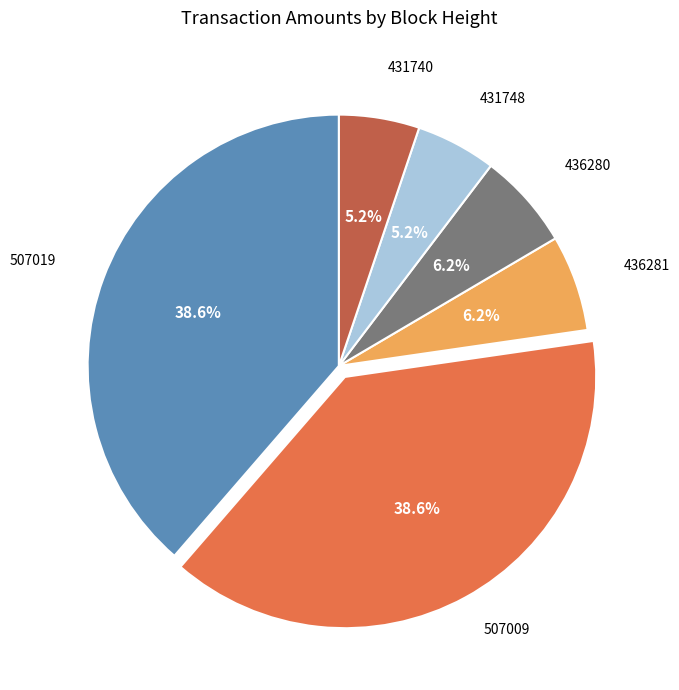

Is there any slice that represents more than half of the pie?

No